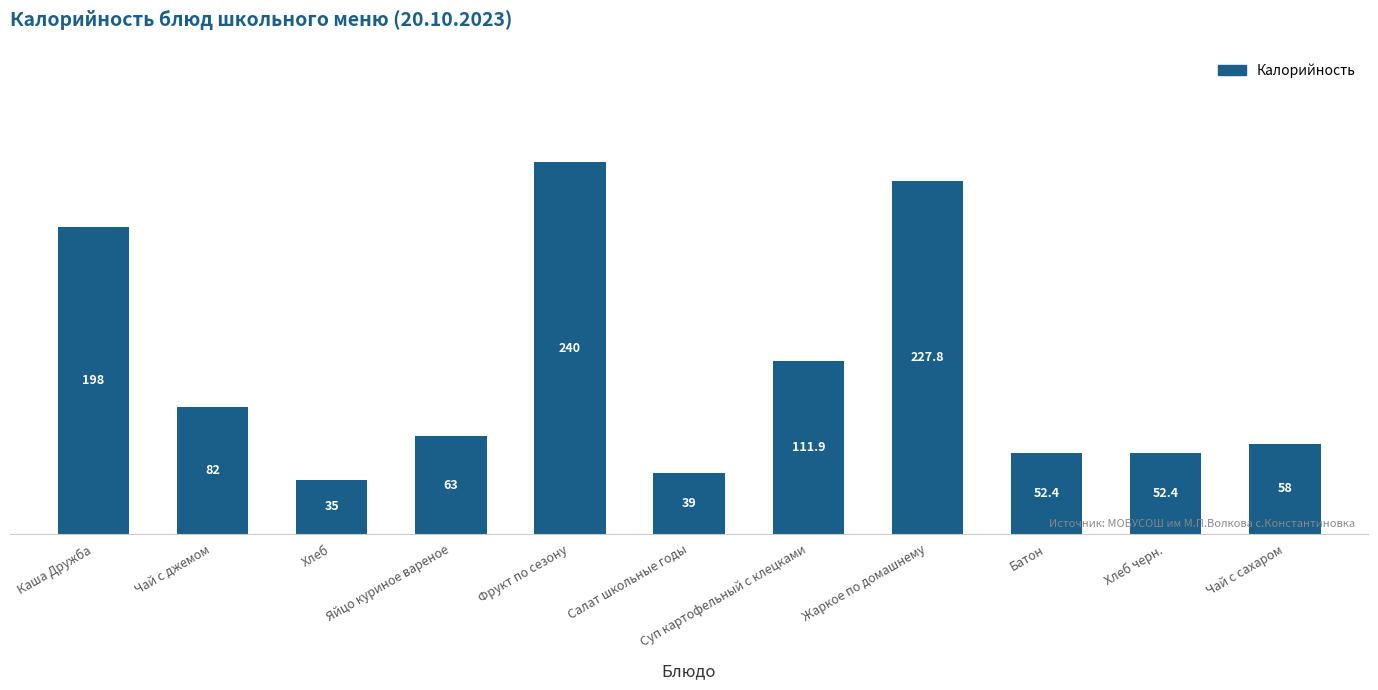

How many bars are there in total?

11